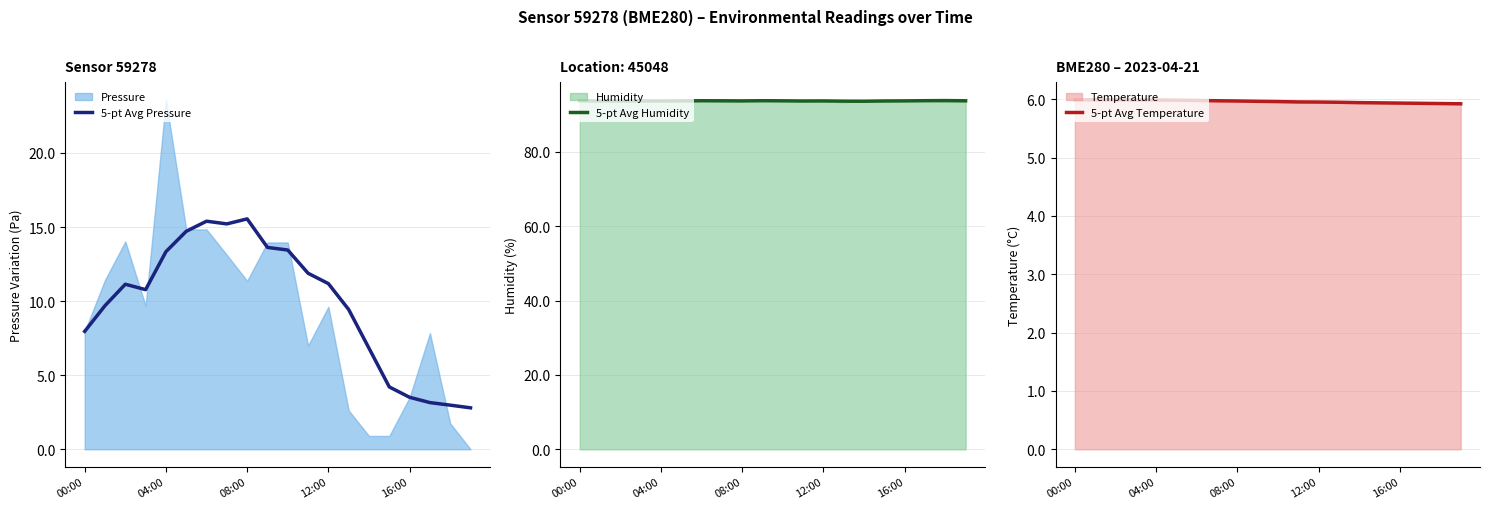

At 13, list the series in order from smallest to largest.

5-pt Avg Temperature, 5-pt Avg Pressure, 5-pt Avg Humidity